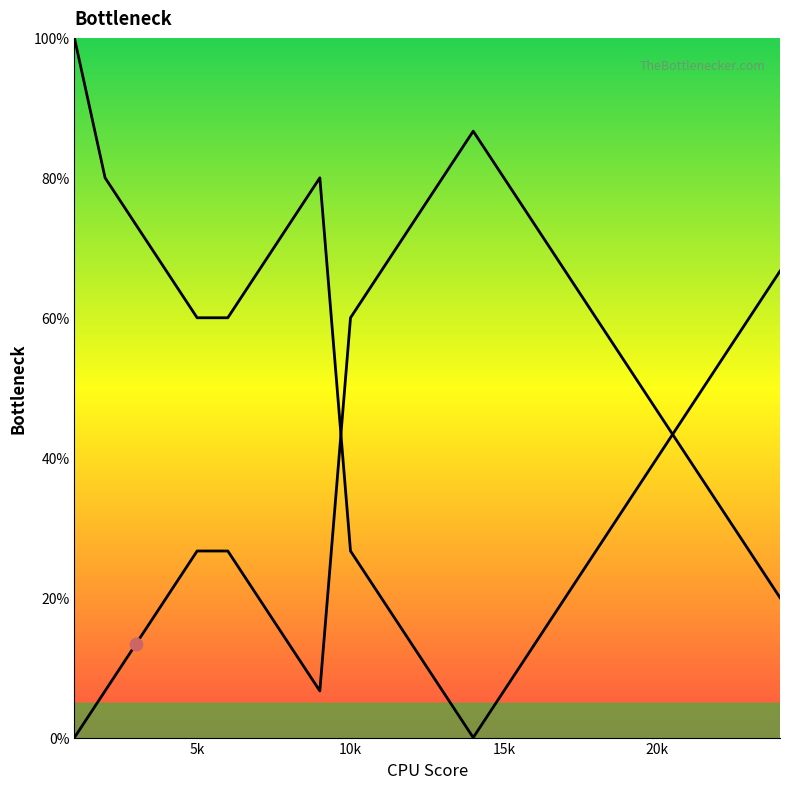

How many lines are shown in the chart?

2